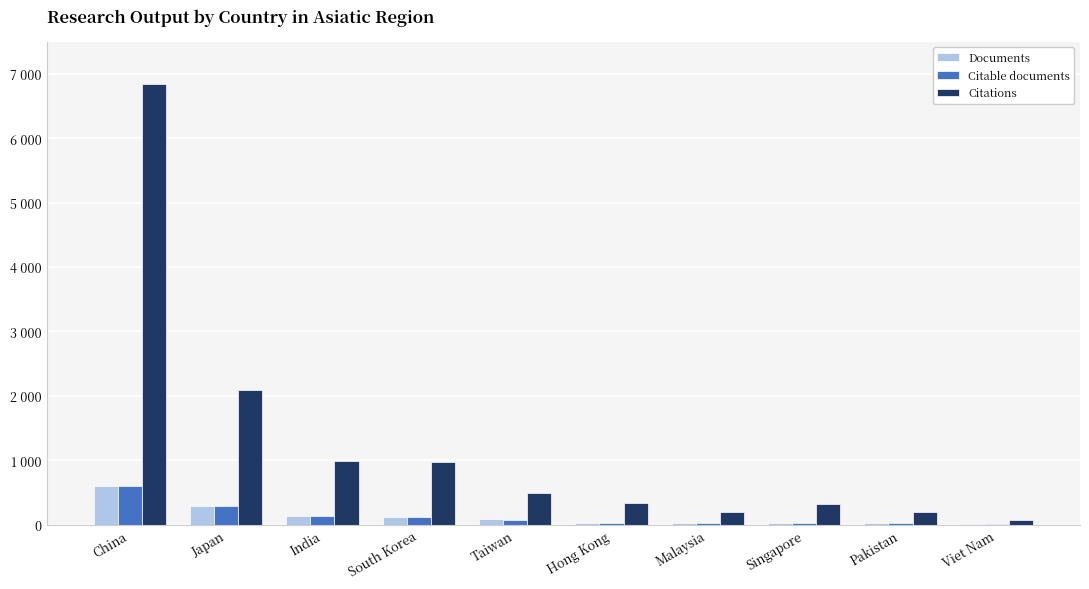

Reading left to right, extract all data points from this chart.

Documents: China=606	Japan=295	India=131	South Korea=113	Taiwan=79	Hong Kong=27	Malaysia=26	Singapore=21	Pakistan=18	Viet Nam=14
Citable documents: China=596	Japan=282	India=131	South Korea=112	Taiwan=77	Hong Kong=27	Malaysia=26	Singapore=21	Pakistan=17	Viet Nam=14
Citations: China=6842	Japan=2094	India=993	South Korea=972	Taiwan=492	Hong Kong=329	Malaysia=195	Singapore=311	Pakistan=191	Viet Nam=73